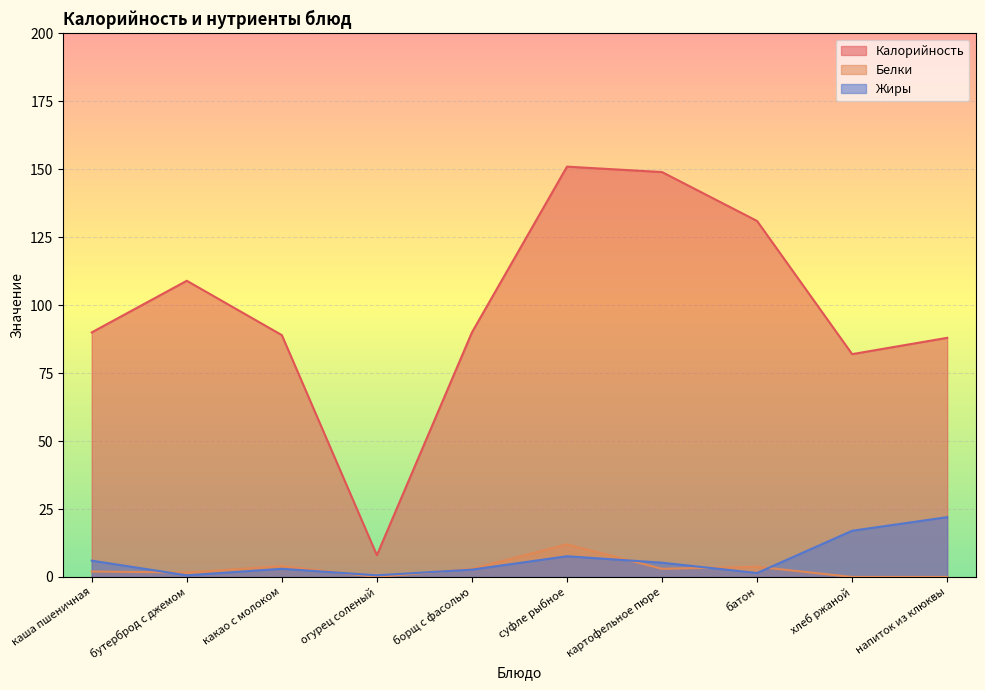

Rank the series at суфле рыбное from lowest to highest value.

Жиры, Белки, Калорийность